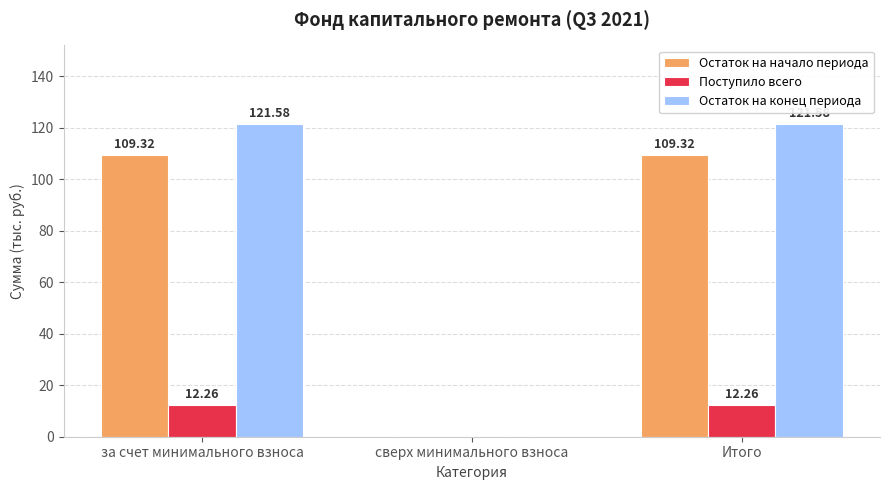

Reading left to right, extract all data points from this chart.

Остаток на начало периода: 109.3	0.0	109.3
Поступило всего: 12.3	0.0	12.3
Остаток на конец периода: 121.6	0.0	121.6